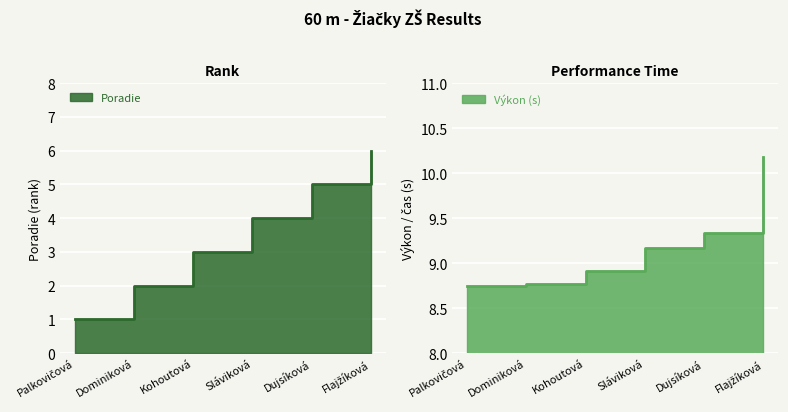

Reading right to left, extract all data points from this chart.

Poradie: Flajžíková=6.0	Dujsíková=5.0	Sláviková=4.0	Kohoutová=3.0	Dominiková=2.0	Palkovičová=1.0
Výkon: Flajžíková=10.2	Dujsíková=9.3	Sláviková=9.2	Kohoutová=8.9	Dominiková=8.8	Palkovičová=8.8